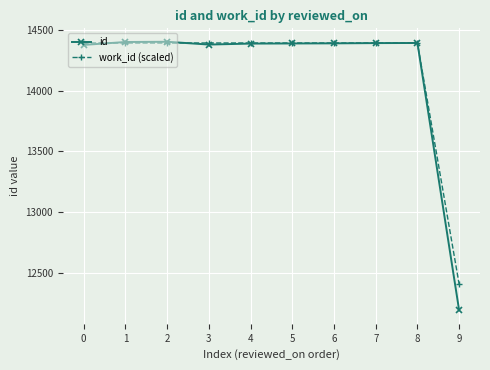

True or false: id has more than 1 interior local peaks.

True